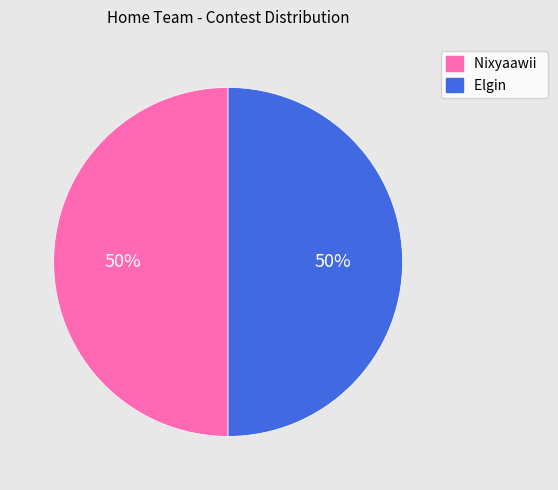

True or false: Elgin accounts for 50% of the total.

True